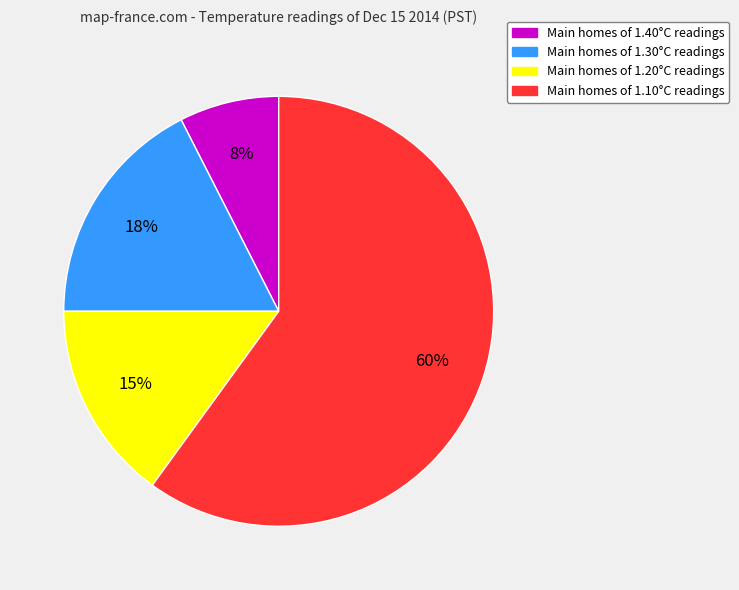

To the nearest percent, what is the average slice percentage?

25%